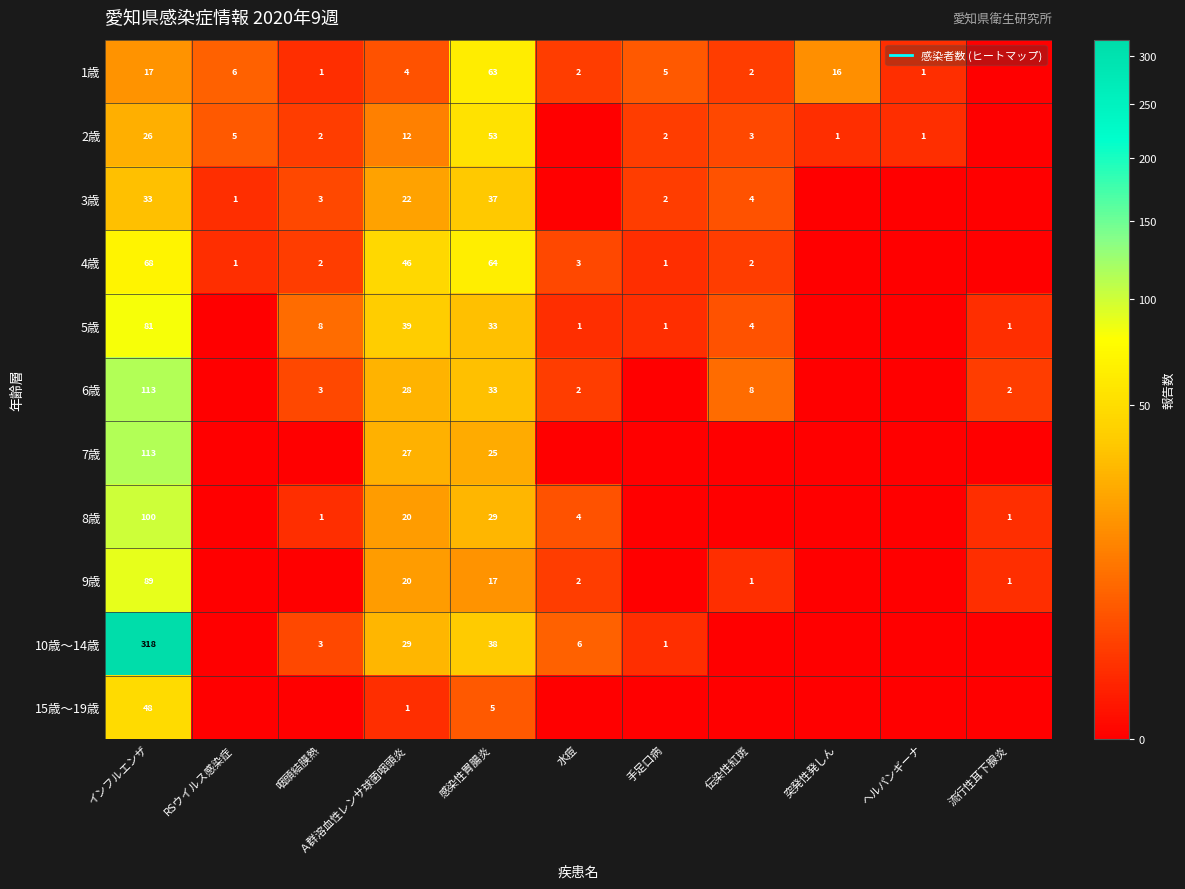

Which series has the largest total across all categories?

10歳～14歳